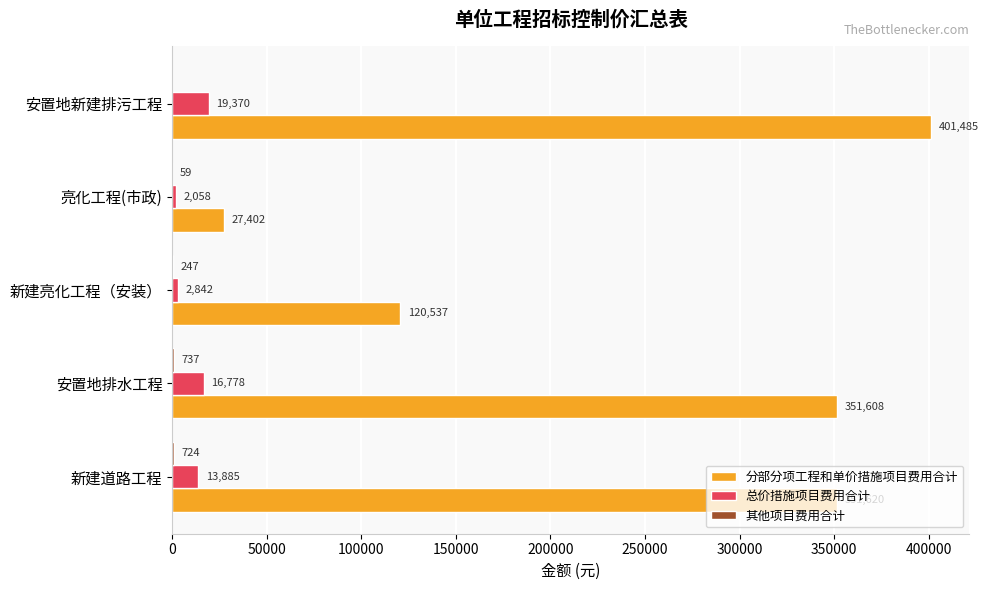

Where is 总价措施项目费用合计 nearest to the value 10713?

新建道路工程